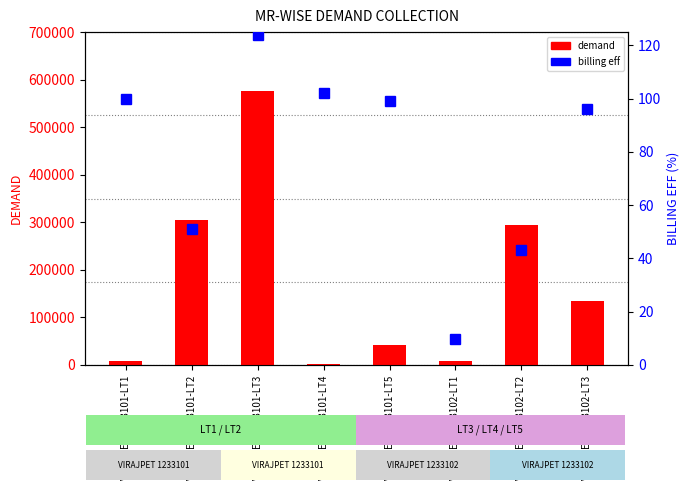

Reading left to right, extract all data points from this chart.

demand: 7748.7	305136.6	575271.0	2851.0	42035.0	8940.2	294274.8	134609.0
billing eff: 100.0	51.1	123.7	102.2	99.0	9.6	43.3	96.0